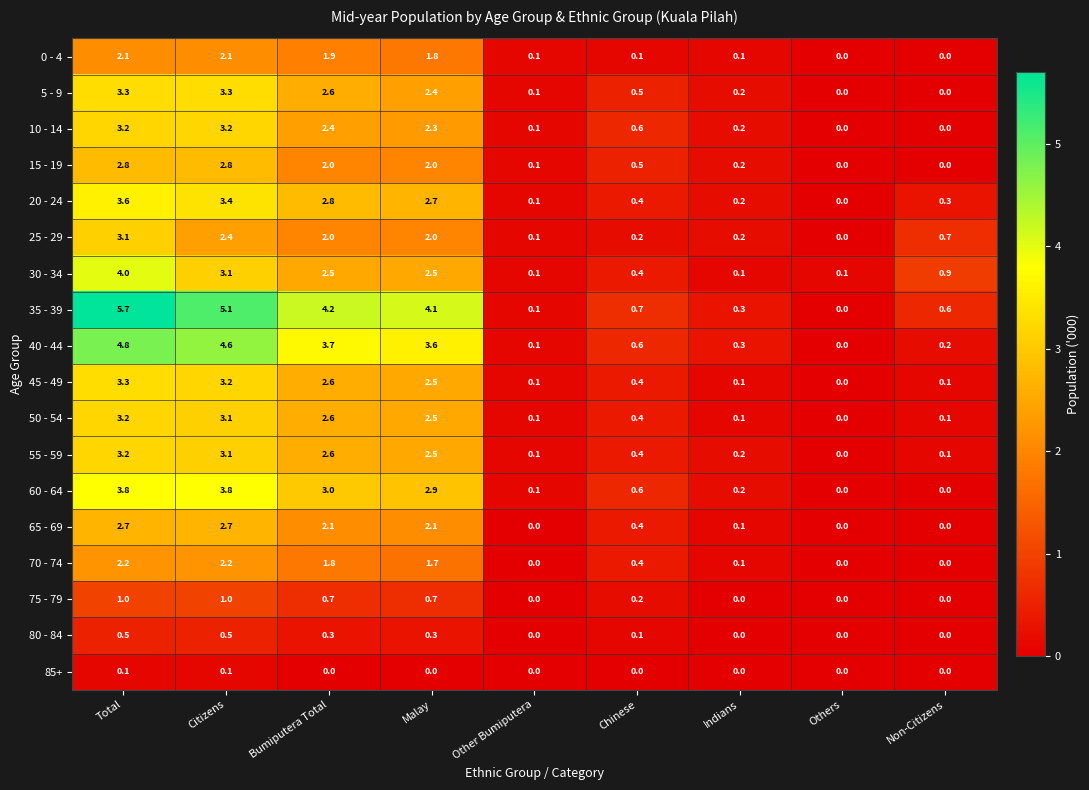

At which label is 5 - 9 closest to 1?

Chinese